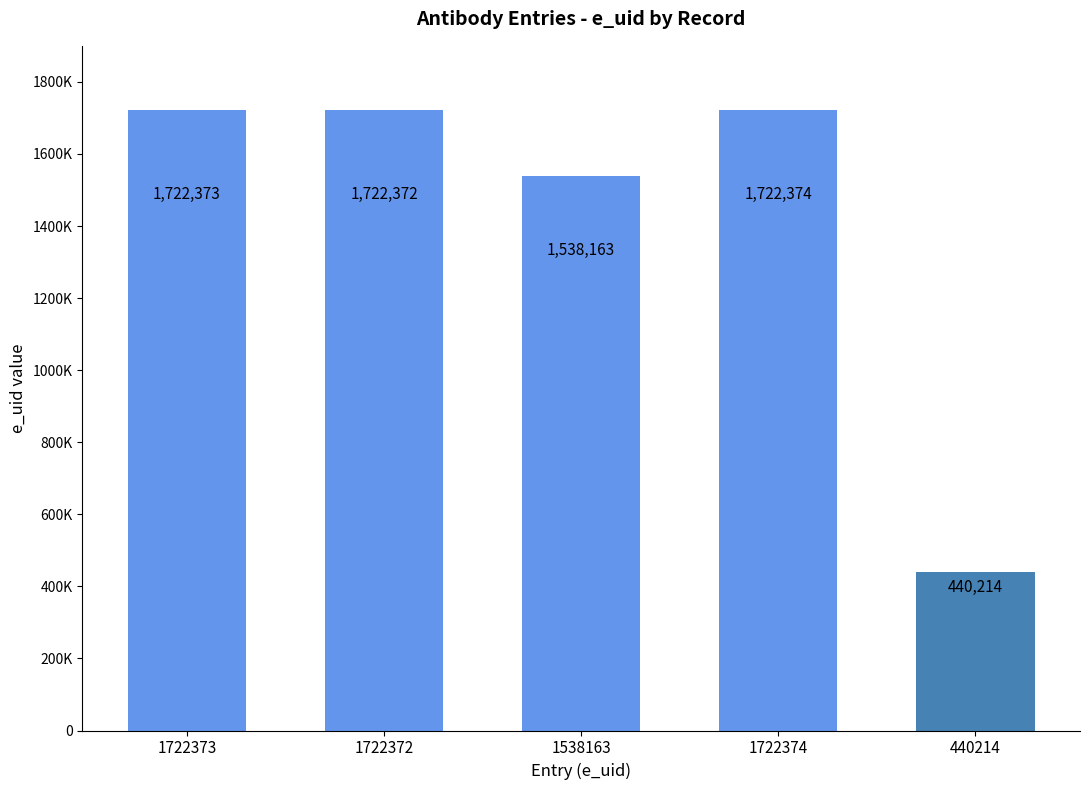

Is it true that the value at 1722372 is 2567287?

False